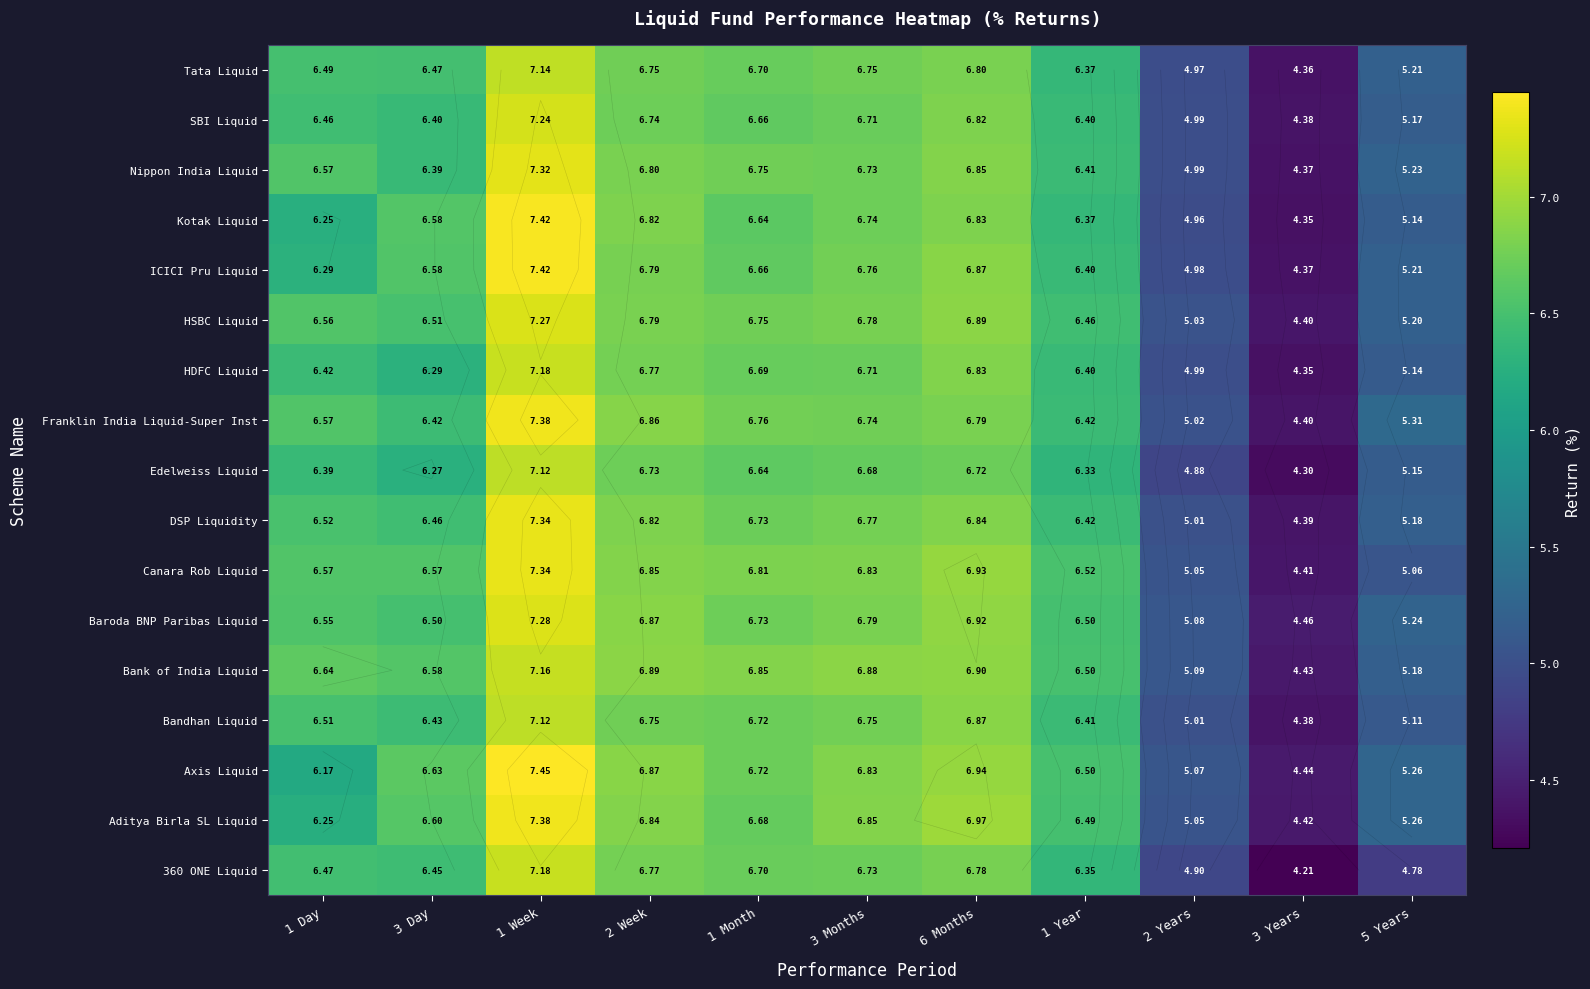

At which label does Bank of India Liquid first exceed 6?

1 Day